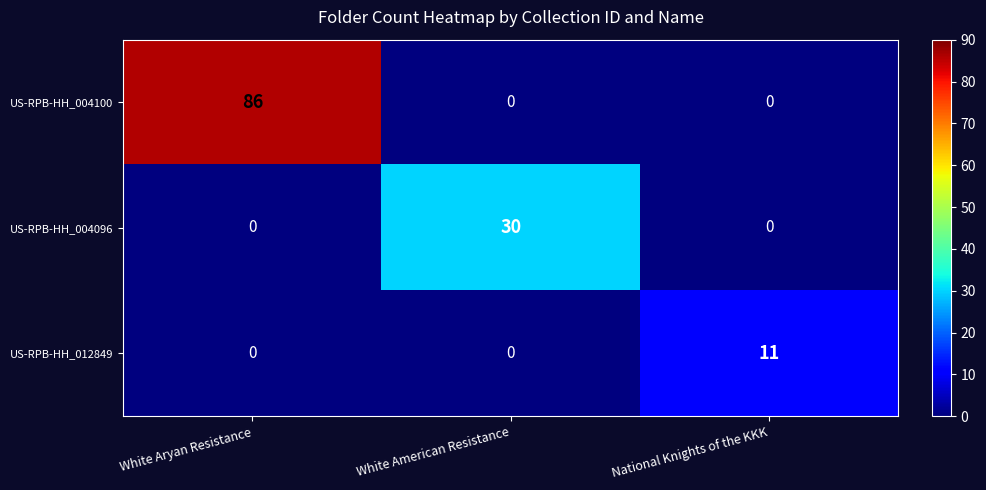

What is the difference between the maximum and second lowest values in the US-RPB-HH_004100 series?

86